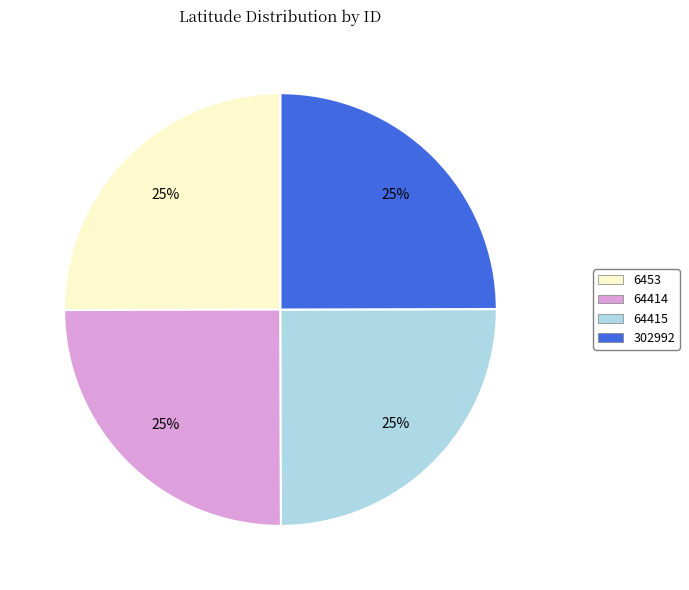

Count the number of slices in the pie.

4